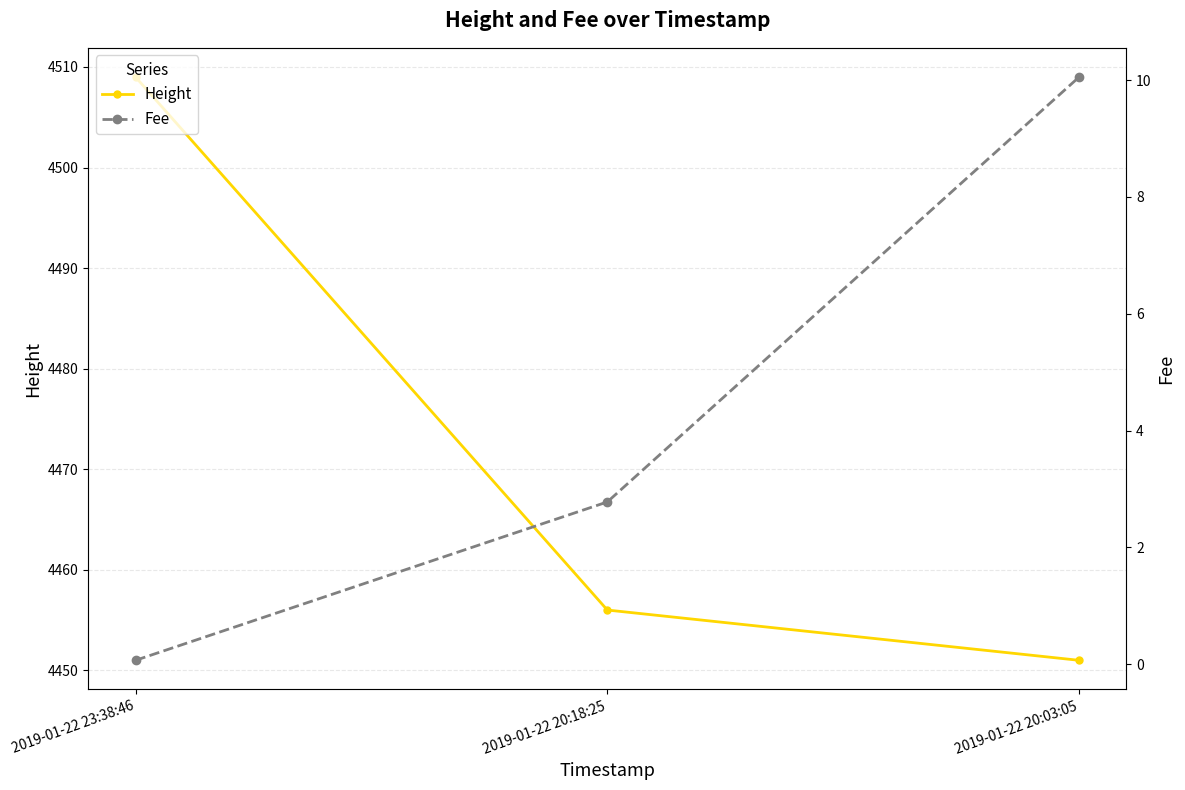

True or false: Height has a value of 4456.0 at 2019-01-22 20:18:25.

True